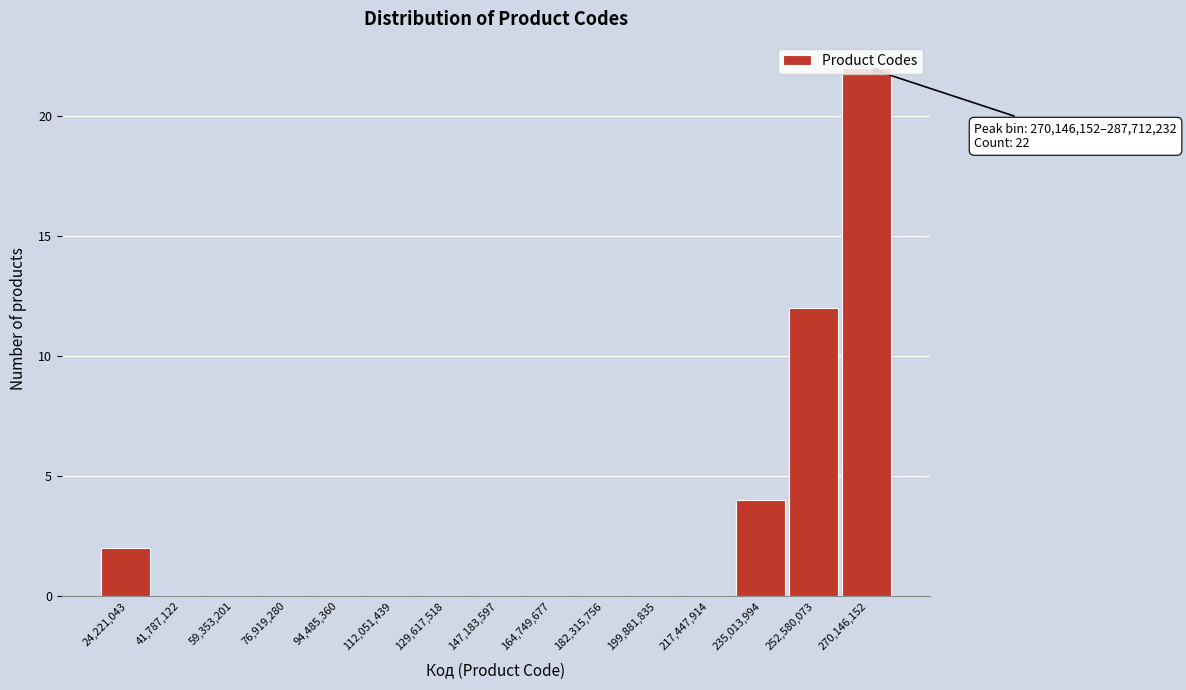

True or false: the data shows 20 at 252,580,073.

False